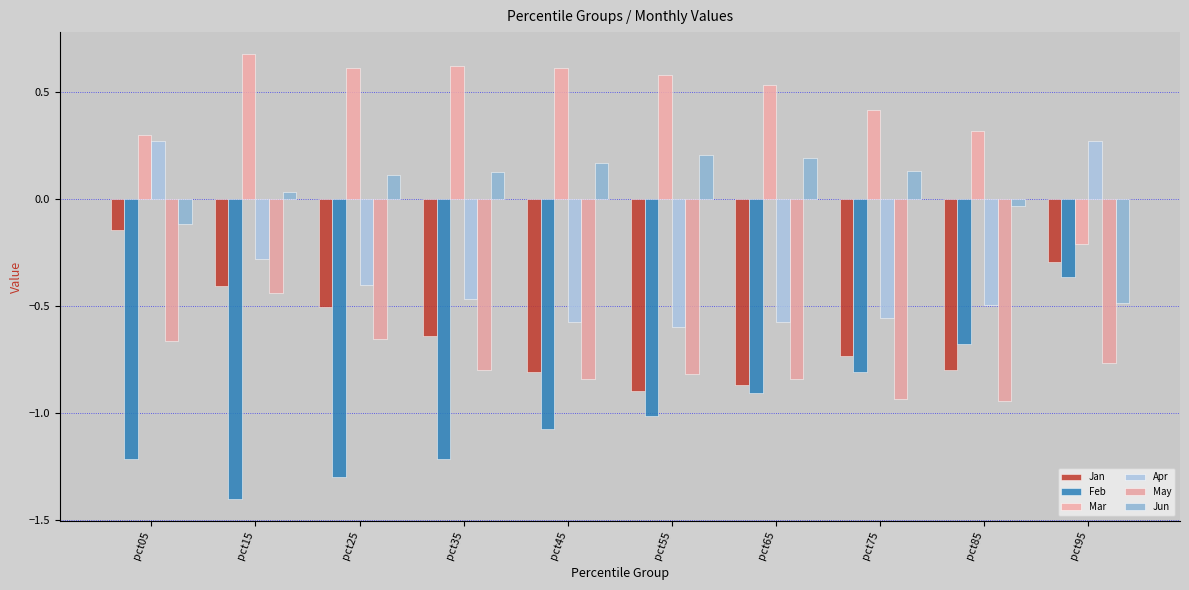

Between pct25 and pct35, which series saw the biggest shift?

May